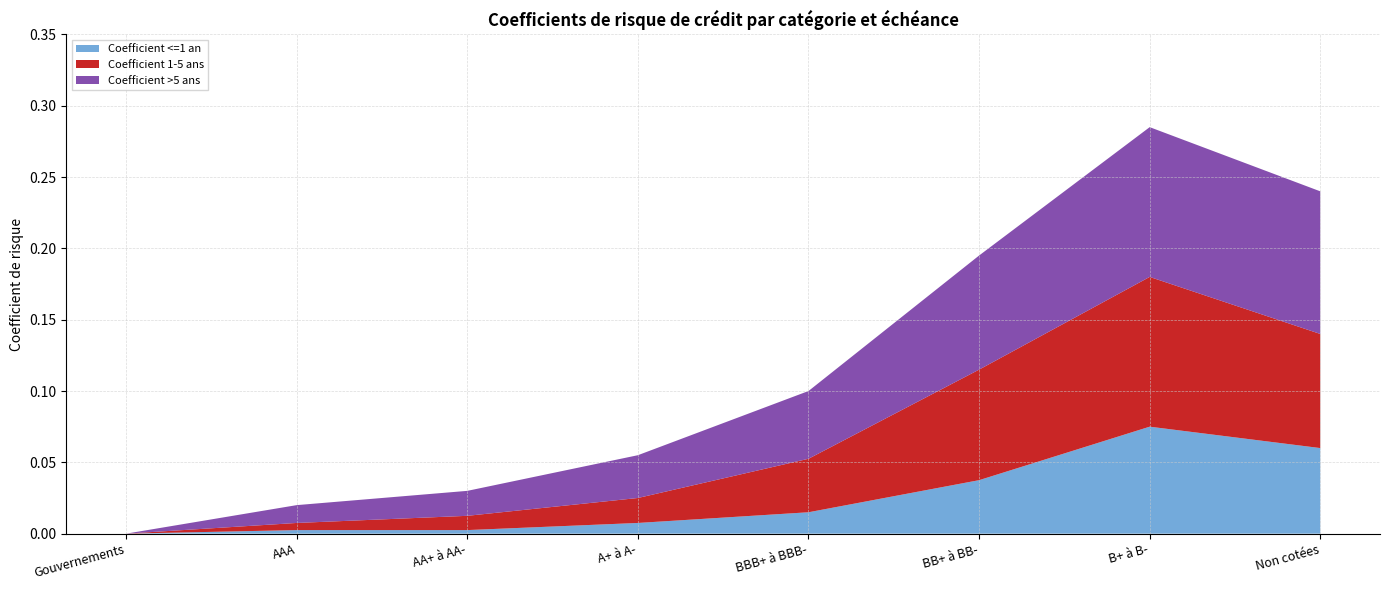

Which category has the highest value in the Coefficient <=1 an series?

B+ à B-